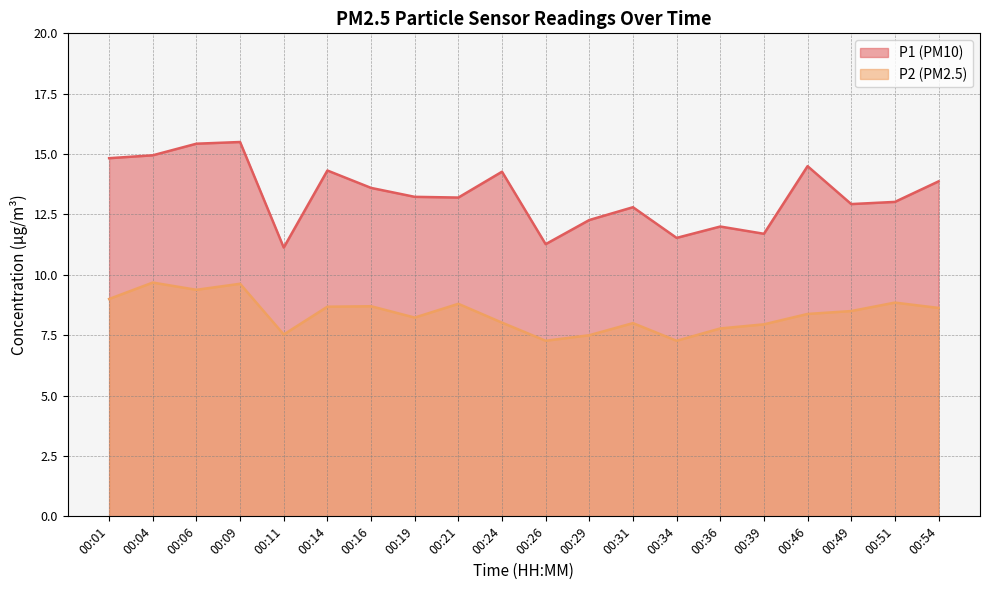

How many lines are shown in the chart?

2